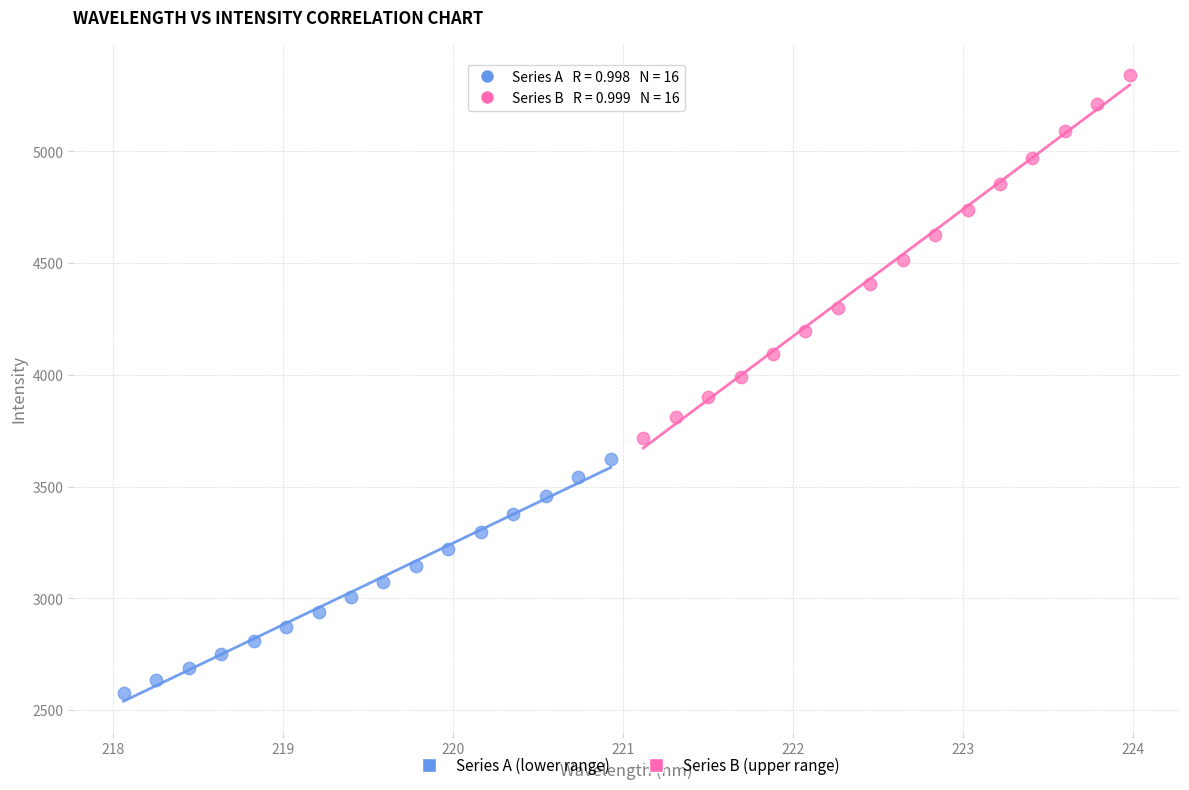

Which series contains the lowest Y value?

Series A (lower range)